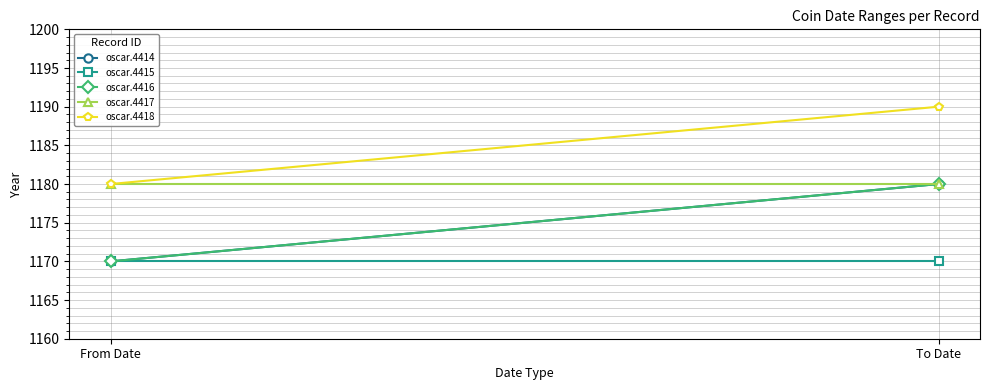

How many categories are shown in the chart?

2